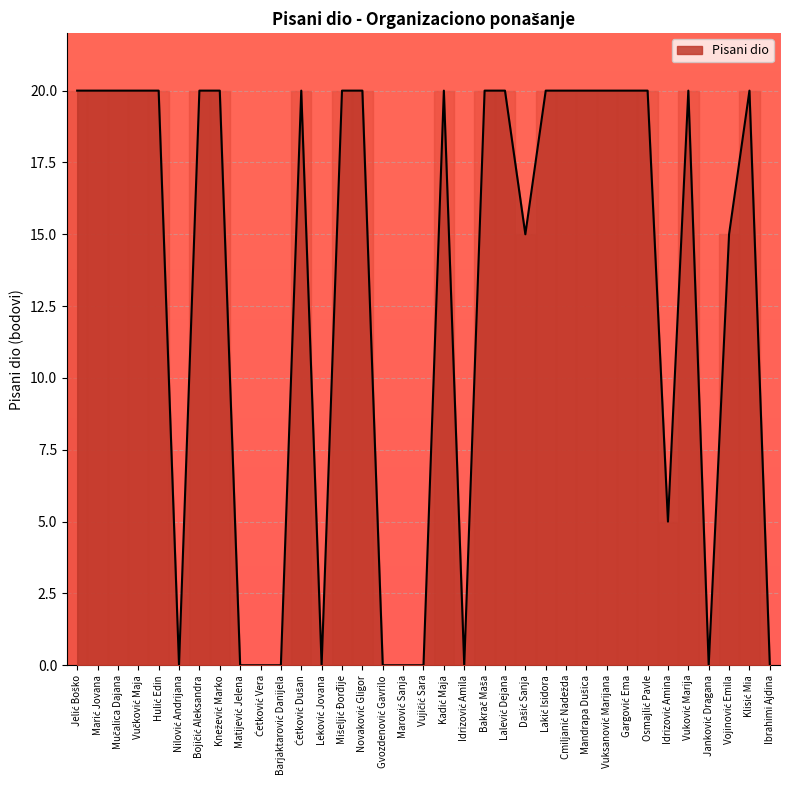

What is the greatest value displayed?

20